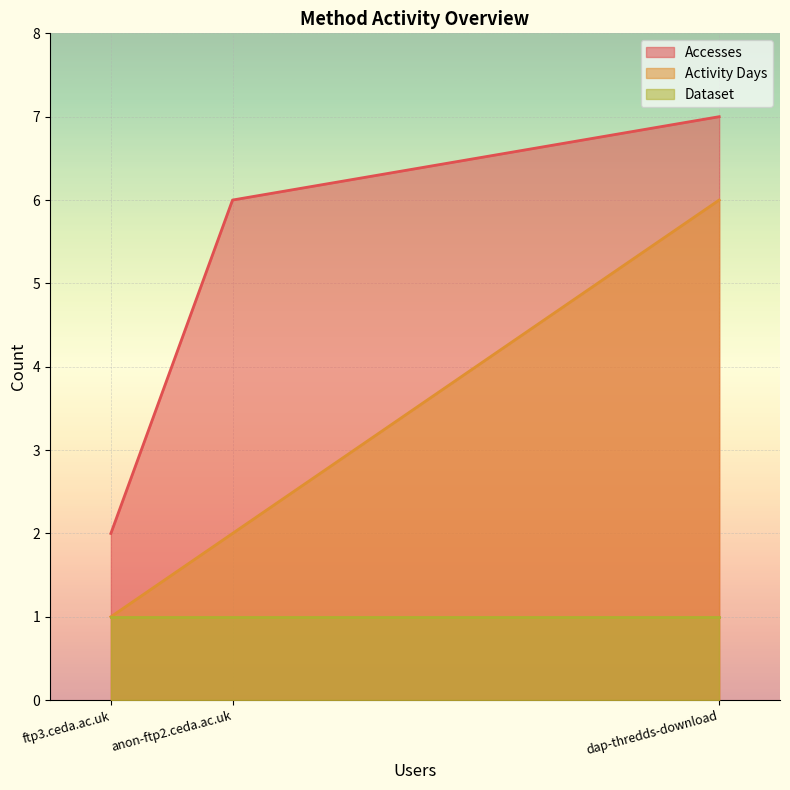

How many lines are shown in the chart?

3